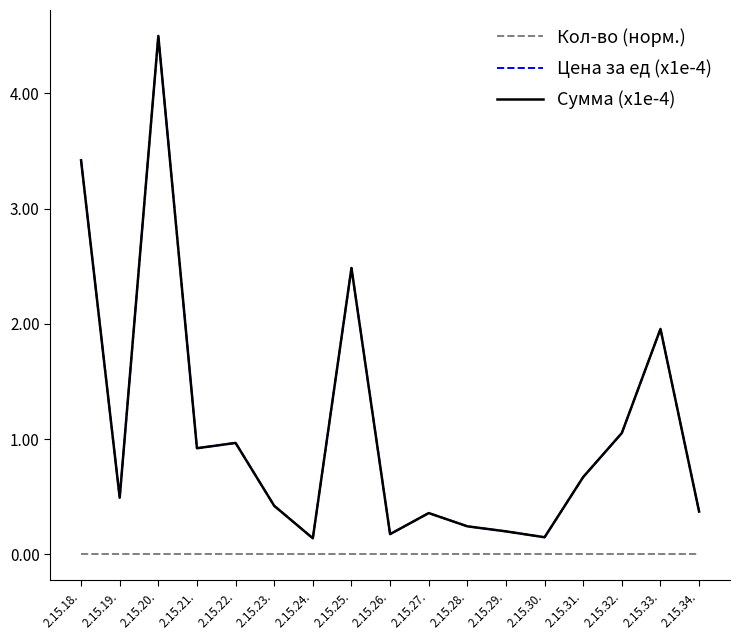

The Кол-во (норм.) series shows 0.0 at 2.15.29.. True or false?

True